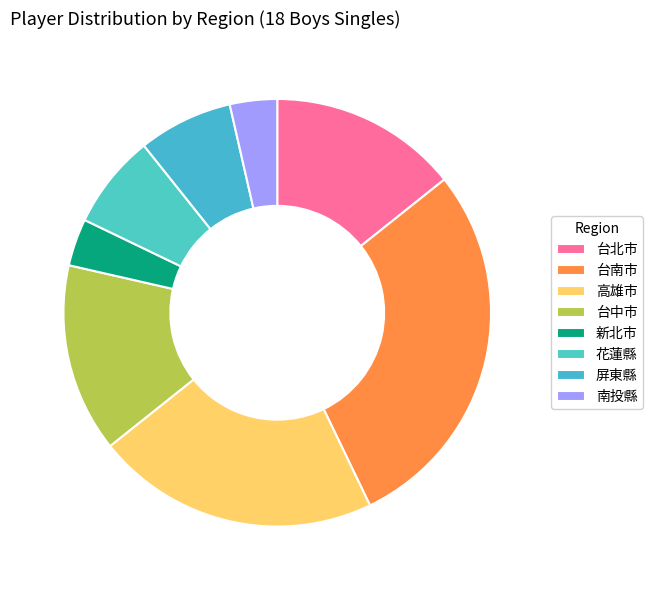

How many segments does this pie chart have?

8